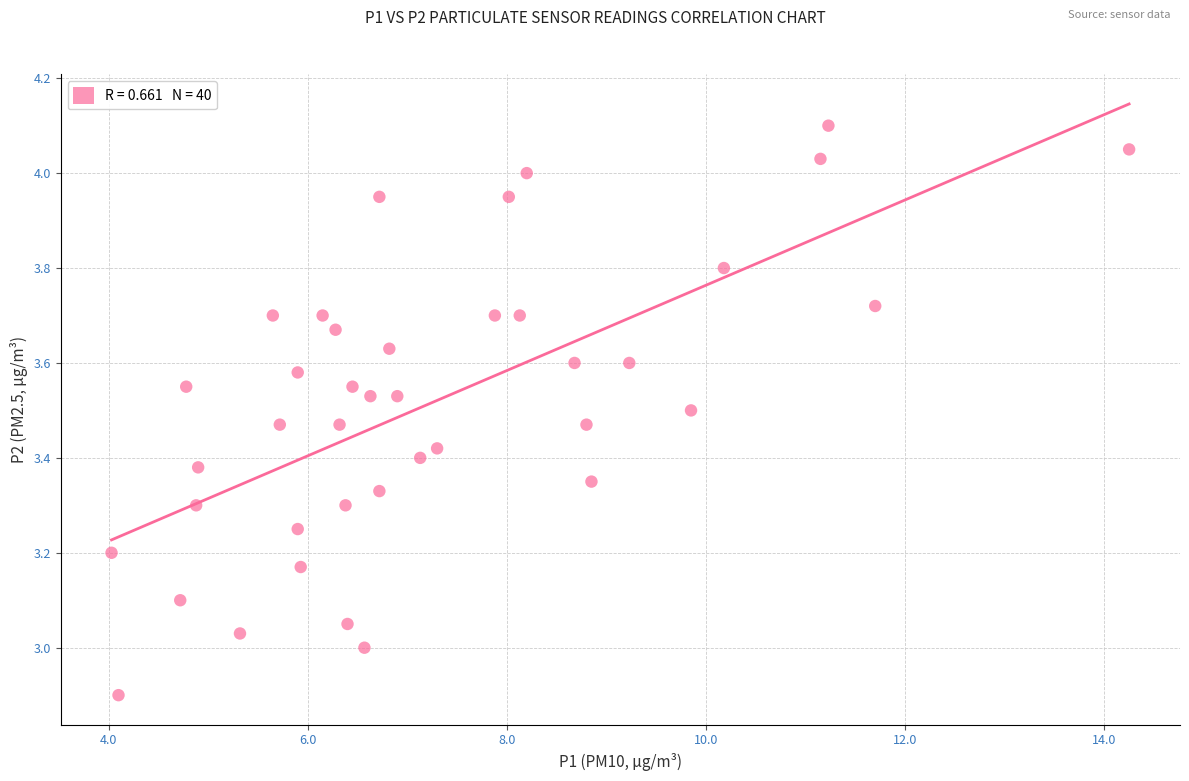

What is the range of X values (max minus min)?

10.2